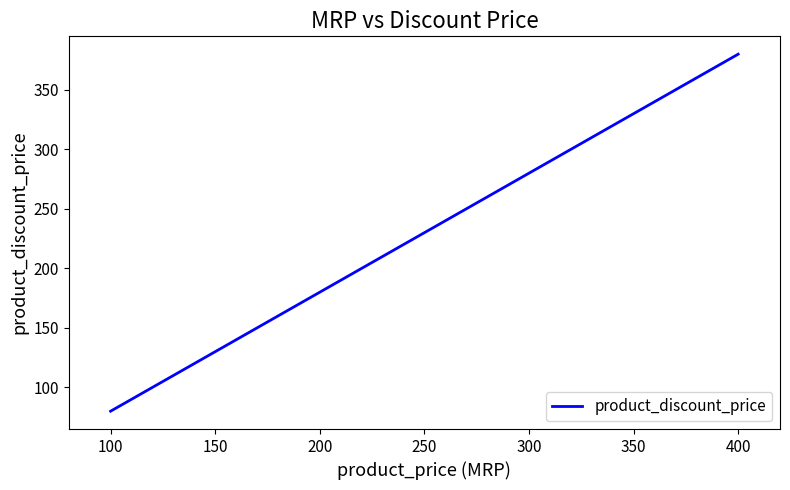

The value at 300 is 189. True or false?

False